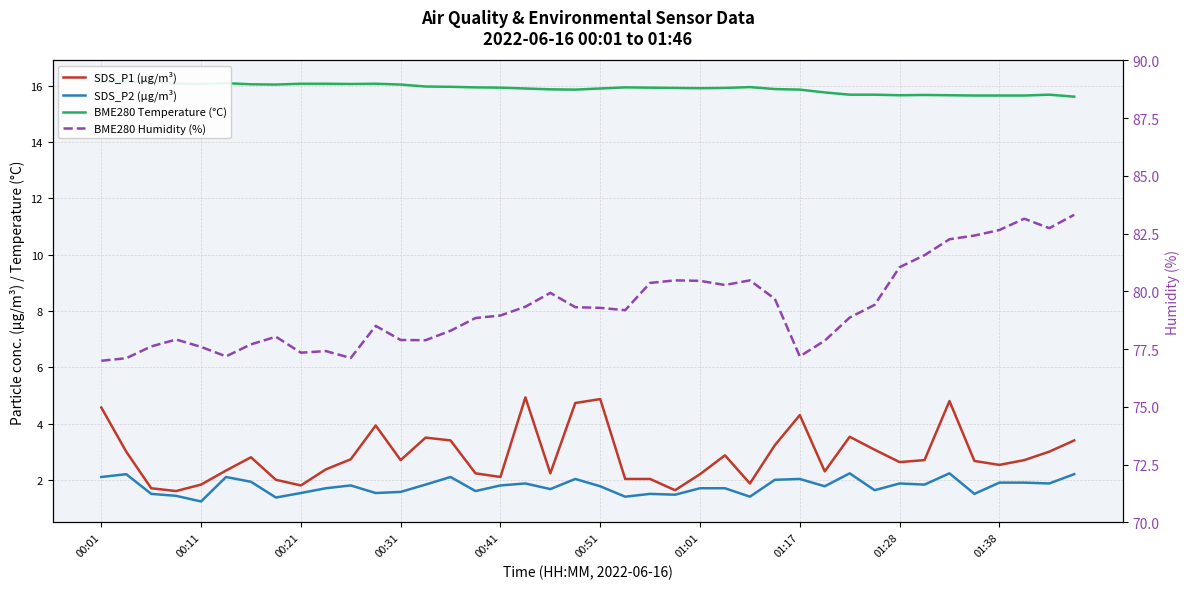

How many interior local peaks does the SDS_P2 (µg/m³) series have?

11